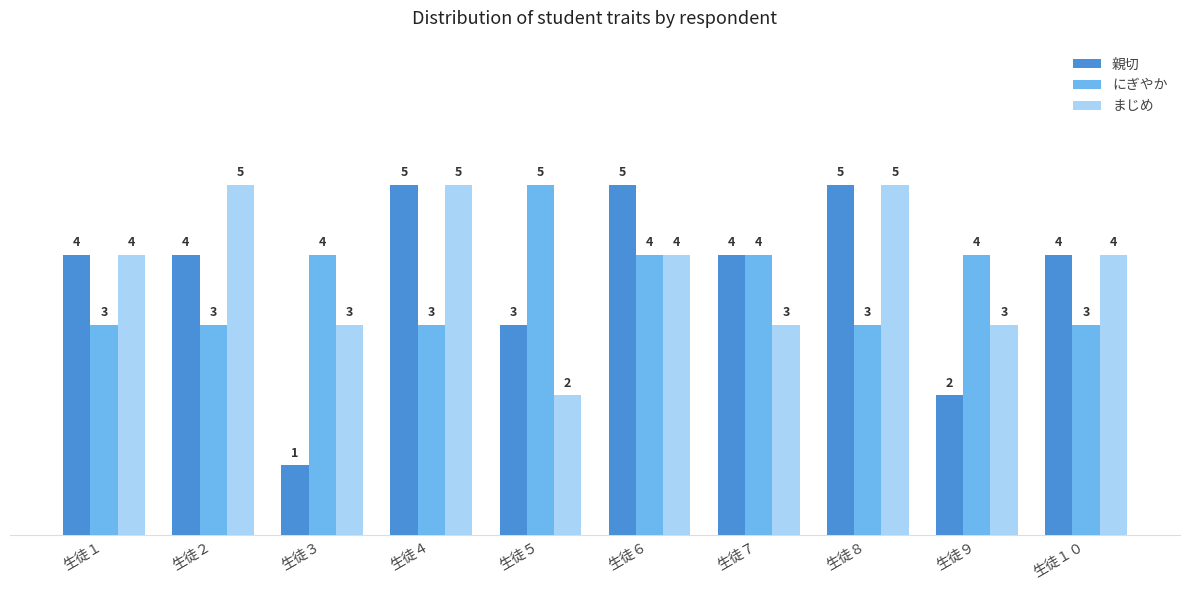

Are the bars horizontal?

No